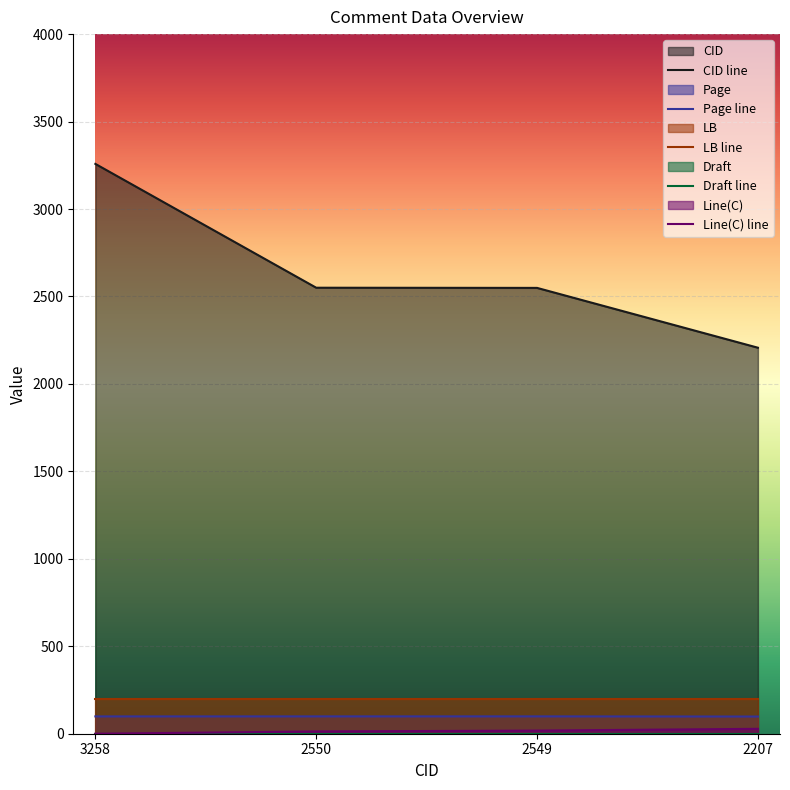

Which series changed the most between 3258 and 2549?

CID line